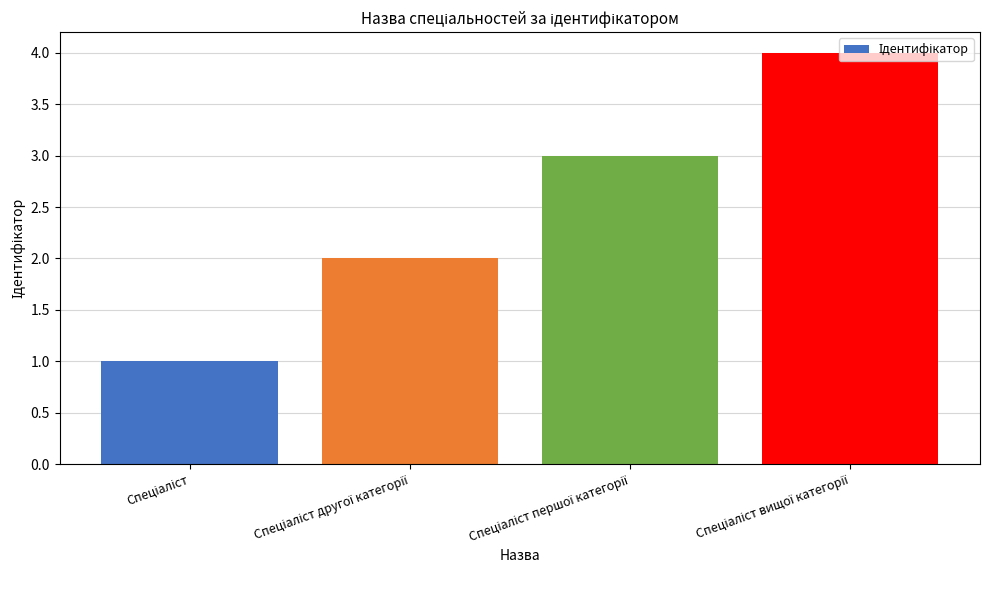

What is the sum of all values?

10